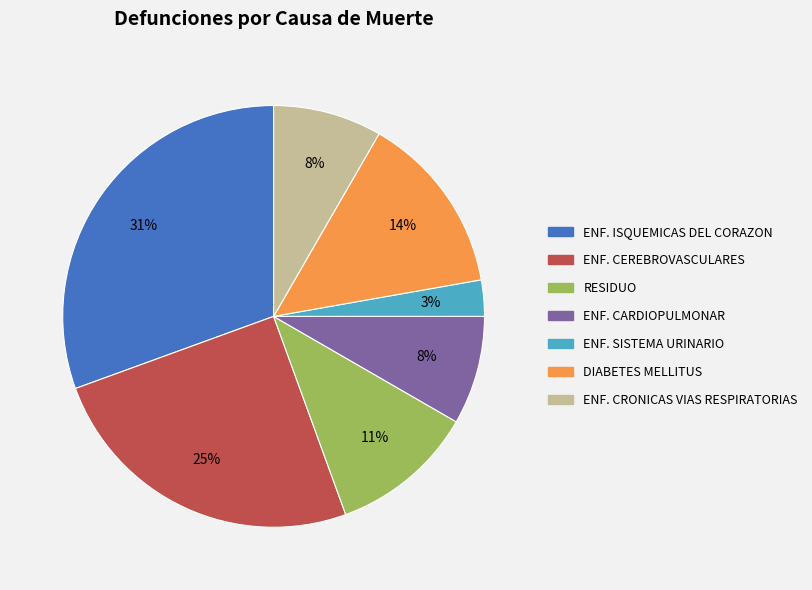

To the nearest percent, what is the difference between the largest and smallest slice percentages?

28%